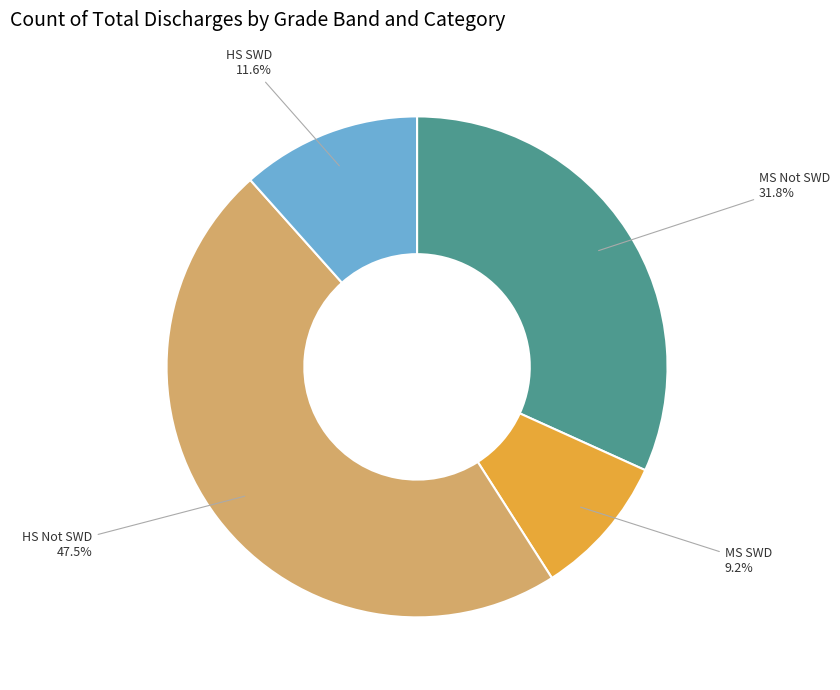

Approximately how many times larger is the value at HS Not SWD compared to MS Not SWD?

1.5